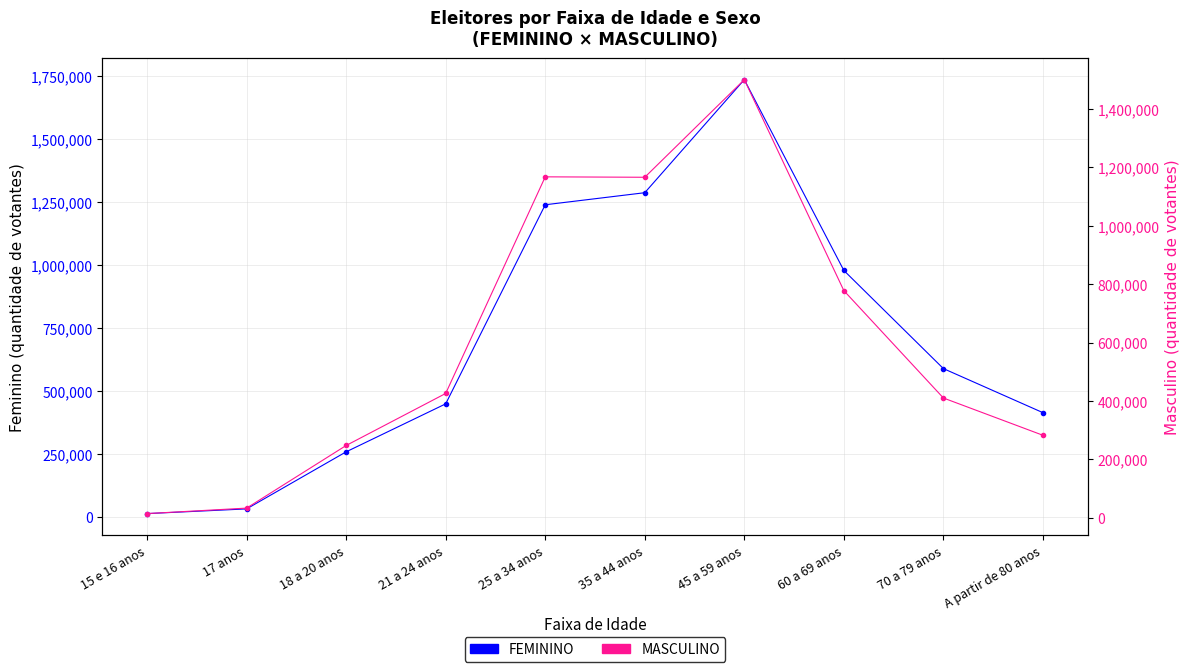

Where does the MASCULINO series first go above 425524?

25 a 34 anos